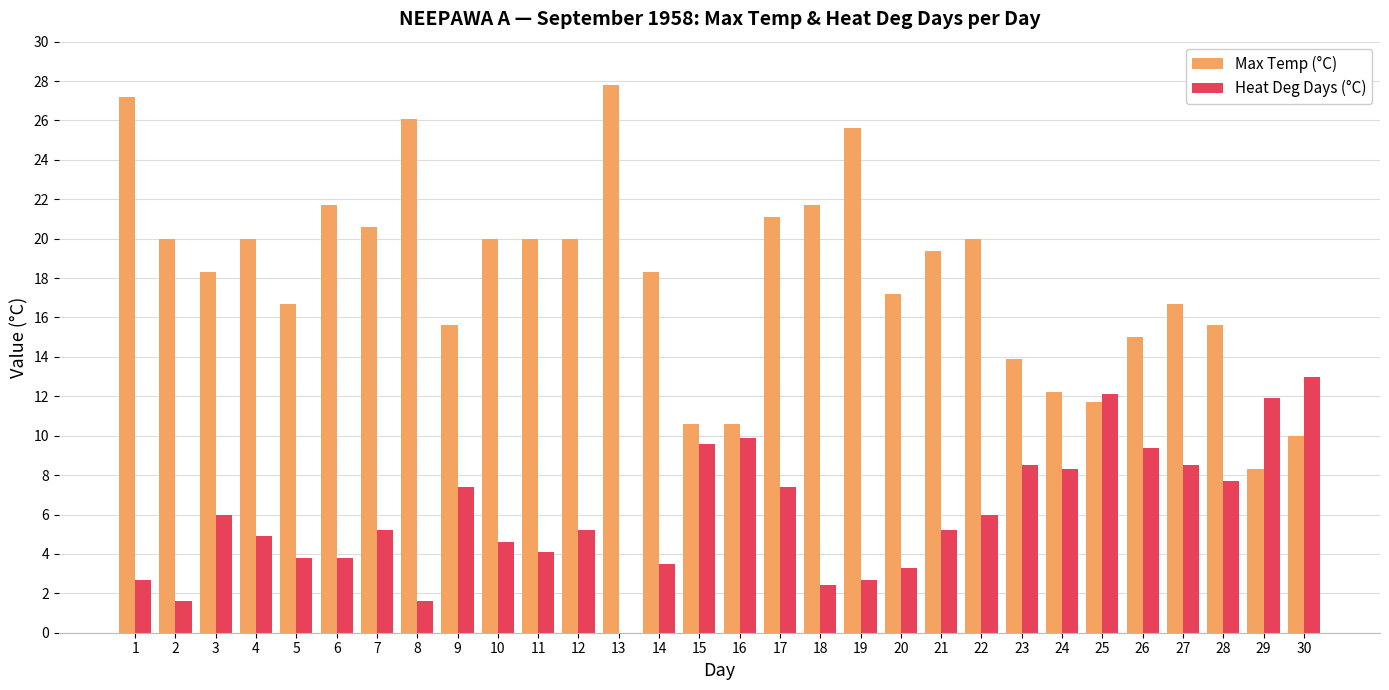

What is the sum of the Max Temp (°C) values at 3 and 6?

40.0